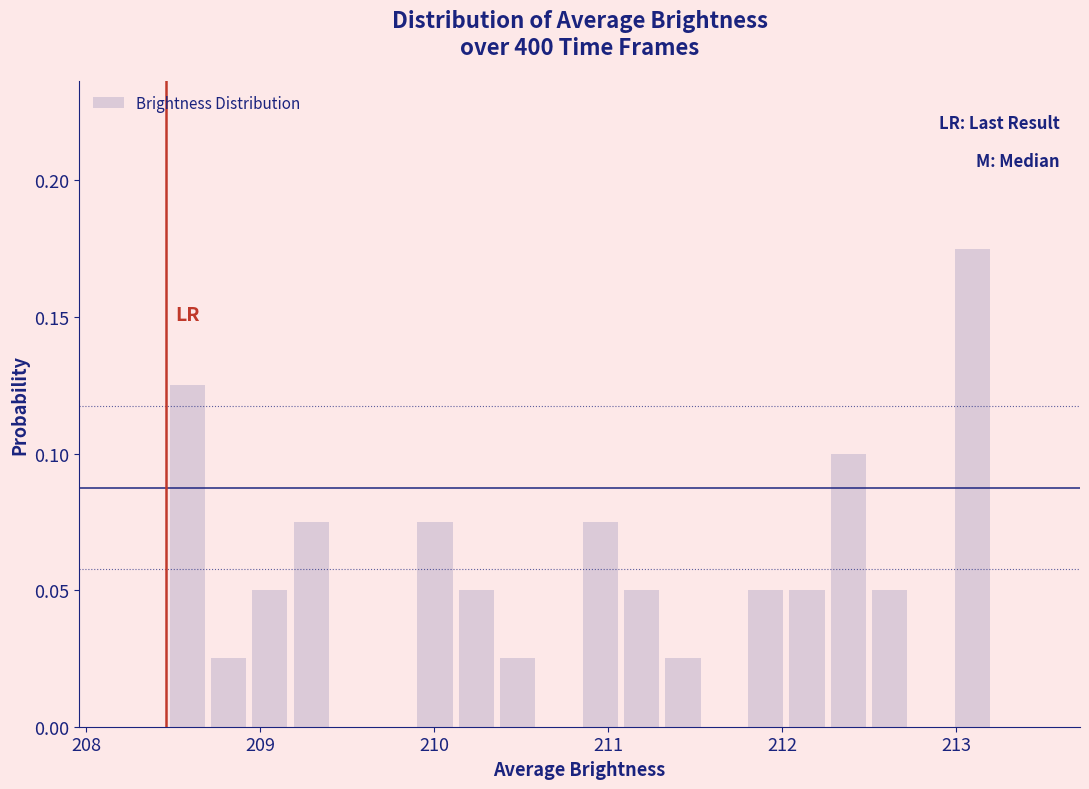

Read against the x-axis, roughly where is the centre of the tallest bar?

213.1